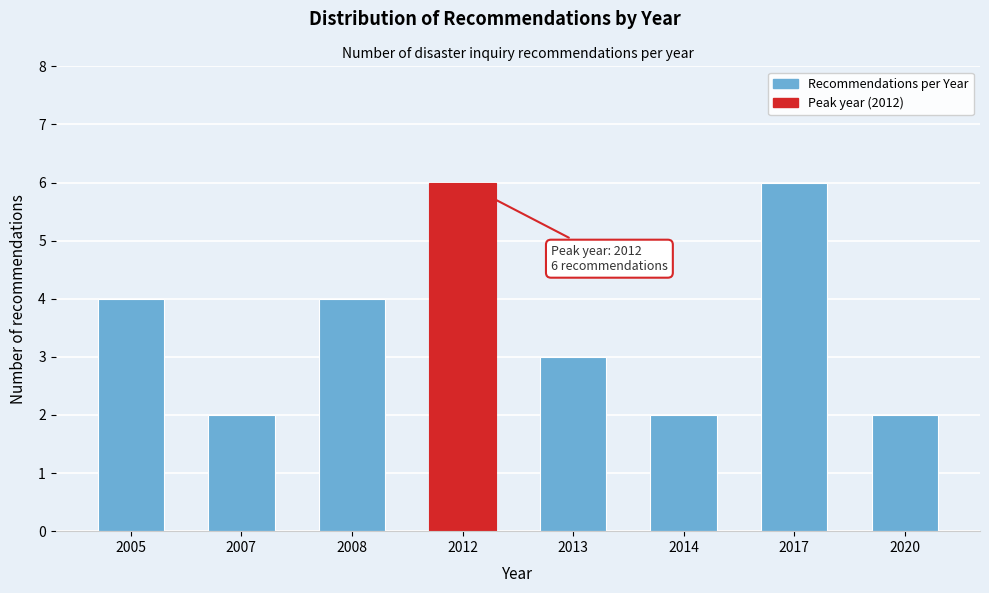

Reading left to right, extract all data points from this chart.

4	2	4	6	3	2	6	2